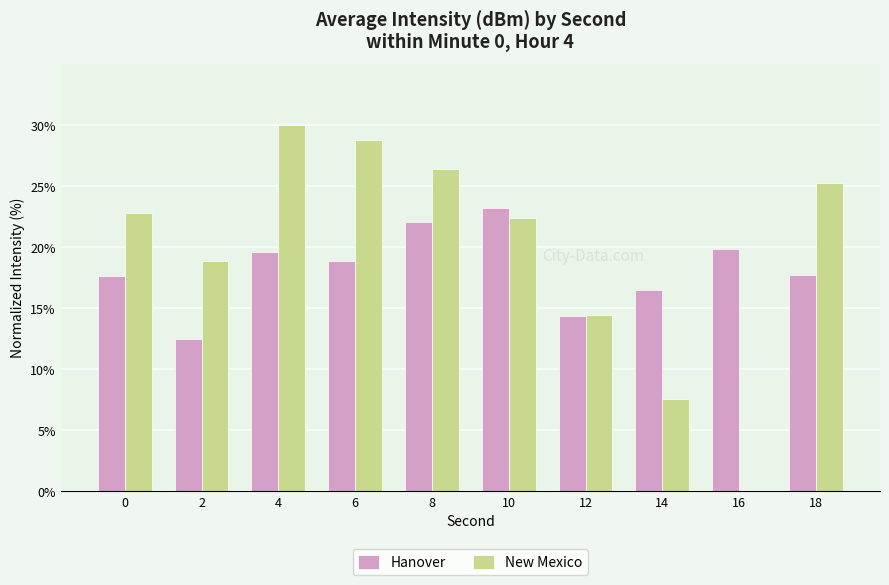

Is the value of New Mexico at 18 greater than the value of Hanover at 8?

Yes